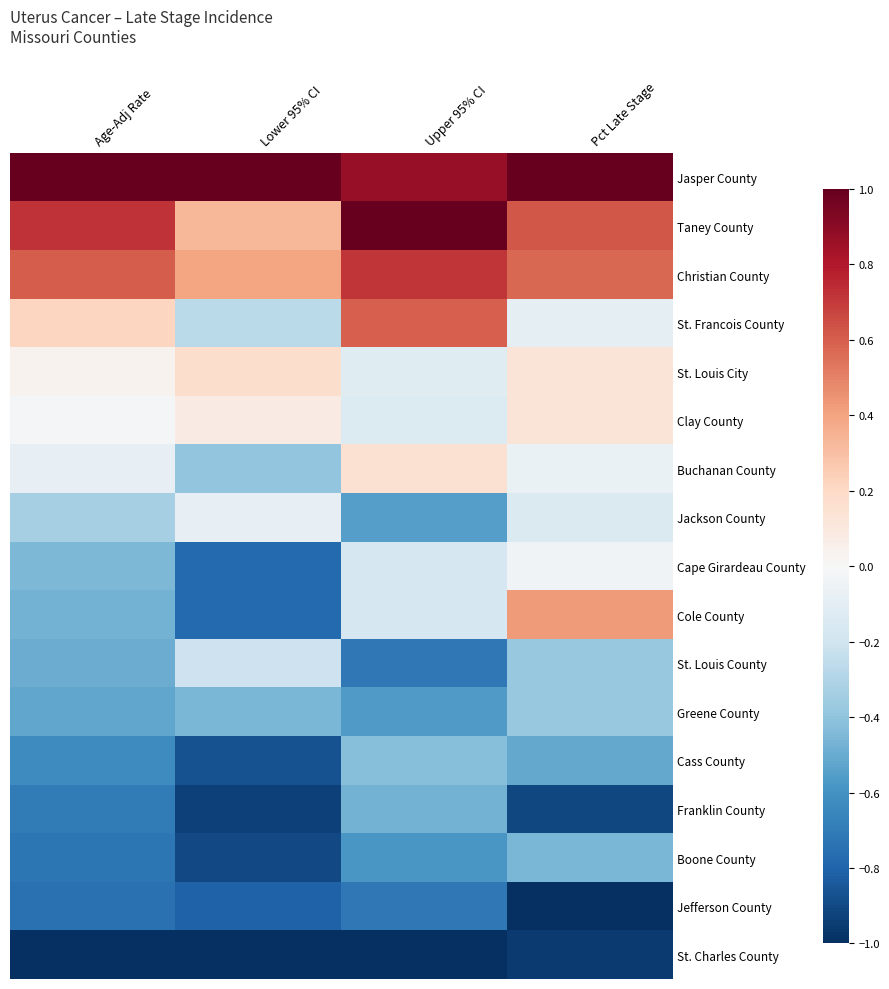

What is the minimum value shown in the chart?

-1.0